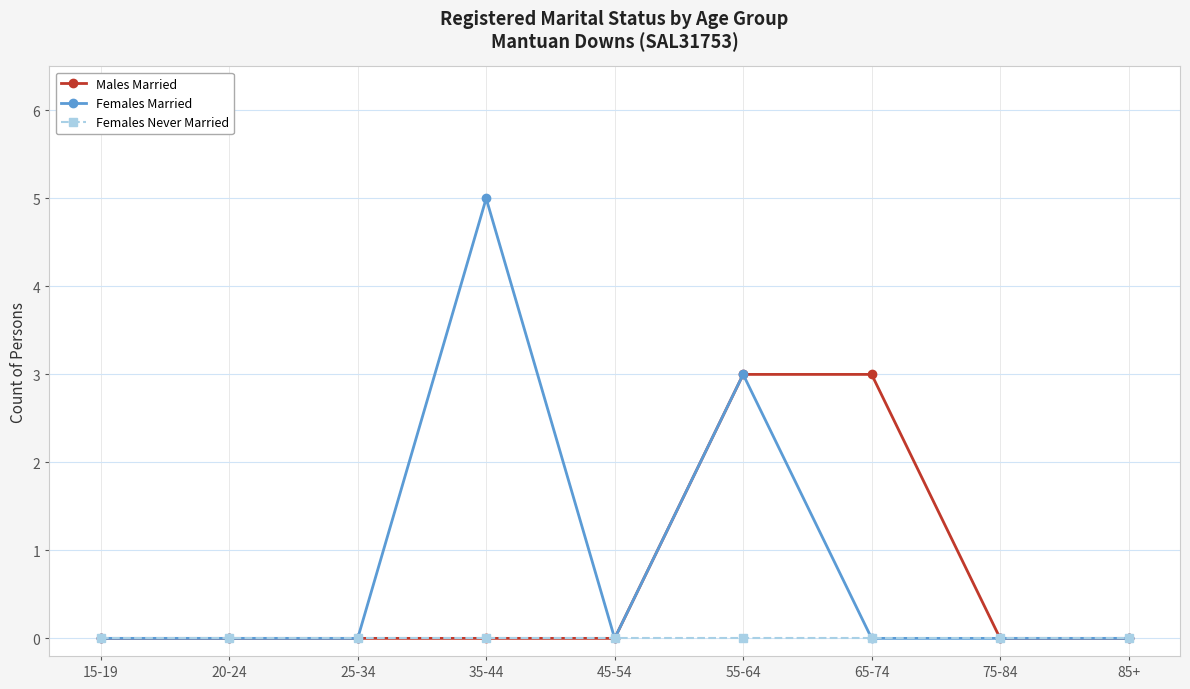

Rank the series by their maximum value, from lowest to highest.

Females Never Married, Males Married, Females Married